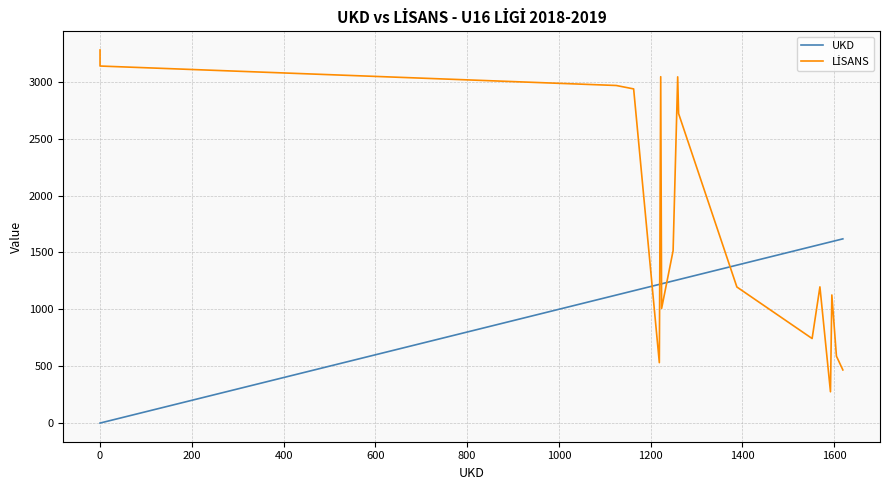

What is the value of the LİSANS point at the 9th from the left?

3043